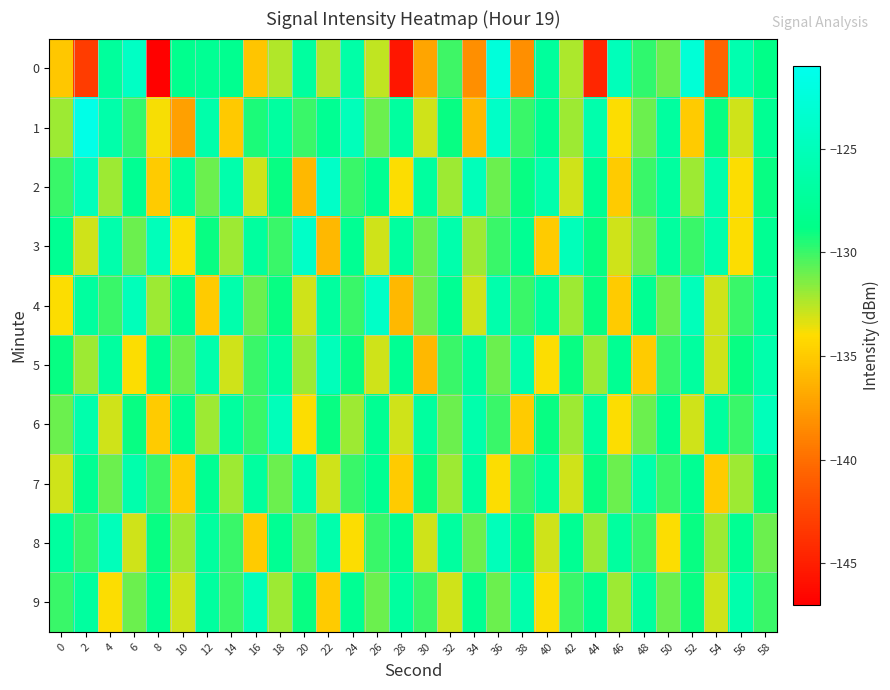

Rank the series at 2 from highest to lowest value.

1, 2, 6, 4, 9, 7, 8, 5, 3, 0